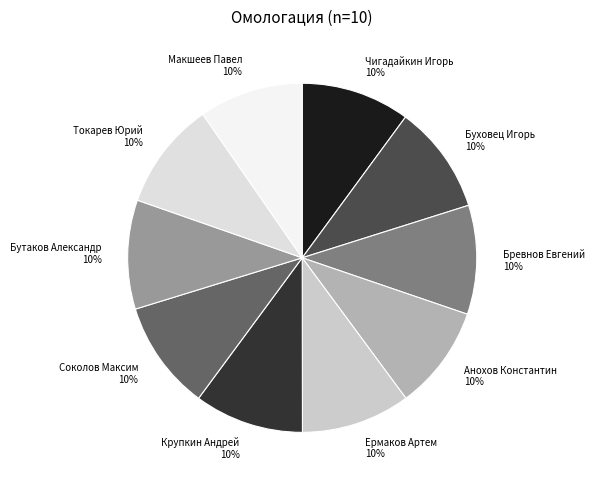

Count the number of slices in the pie.

10